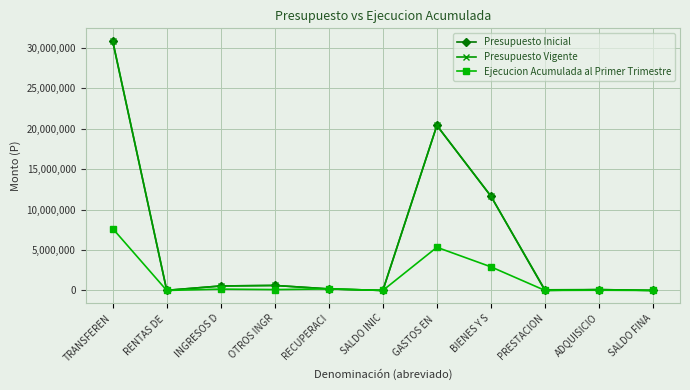

Is the value of Presupuesto Inicial at TRANSFEREN greater than the value of Ejecucion Acumulada al Primer Trimestre at TRANSFEREN?

Yes